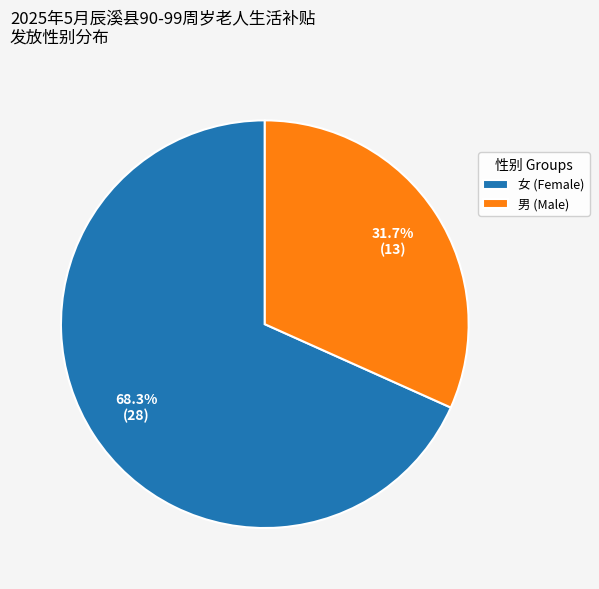

How many segments does this pie chart have?

2